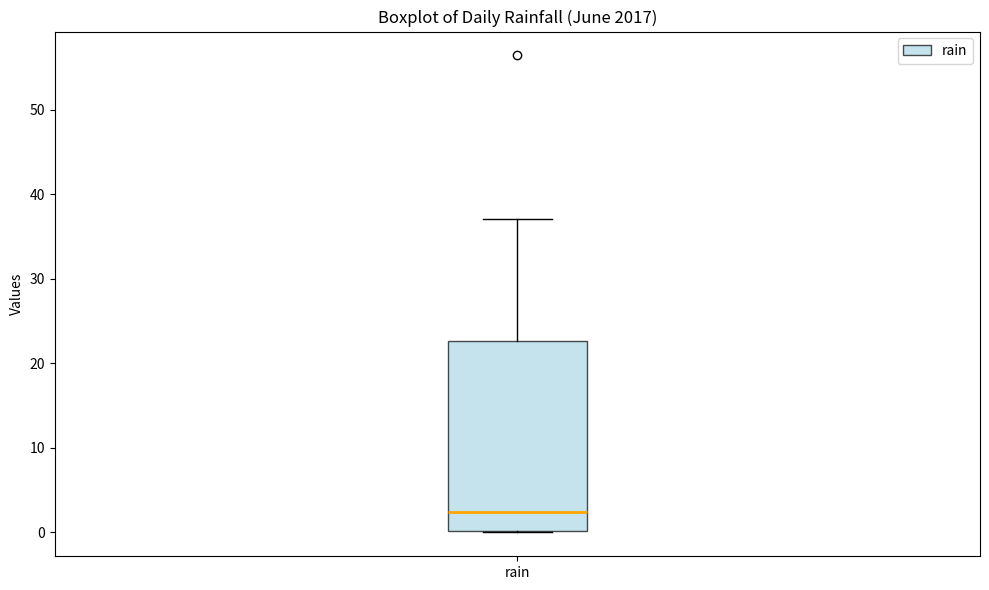

Read this box plot against the y-axis: the position of the median line, the range covered by the box, and the ends of both whiskers. The values are not printed on the chart, so give them approximately, as read against the axis.

median 2, box 0 to 23, whiskers 0 to 37